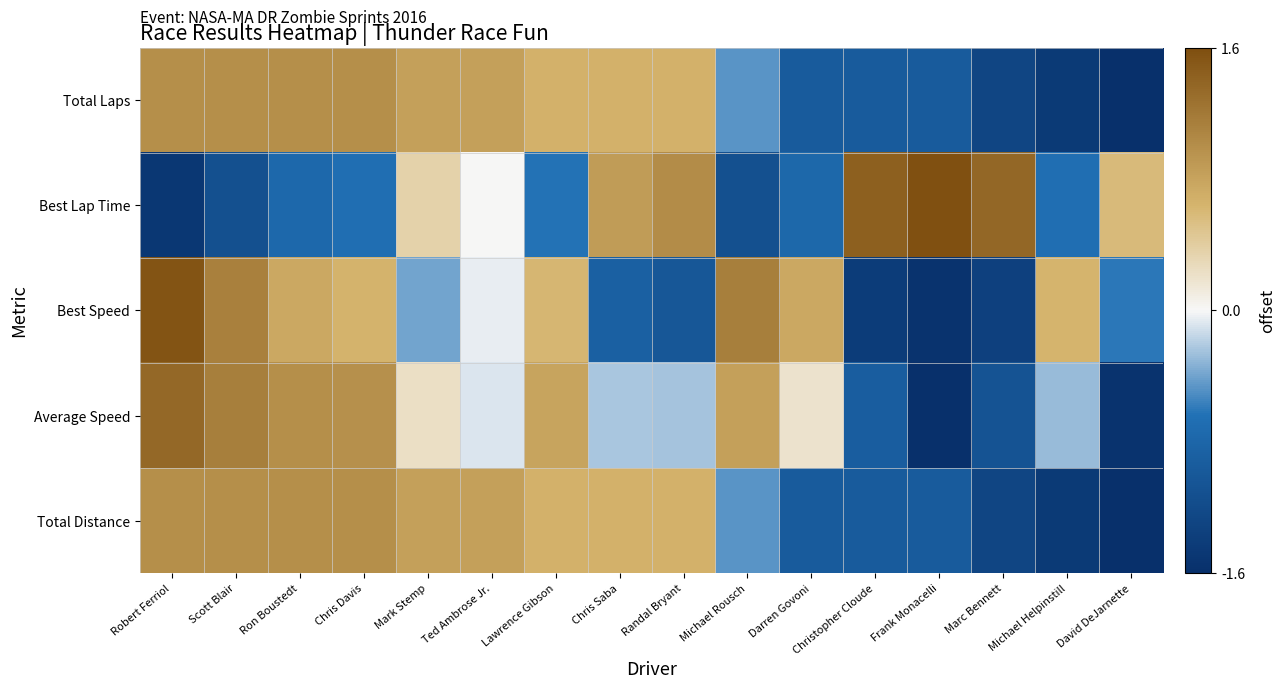

Which category has the highest value across all series?

Frank Monacelli